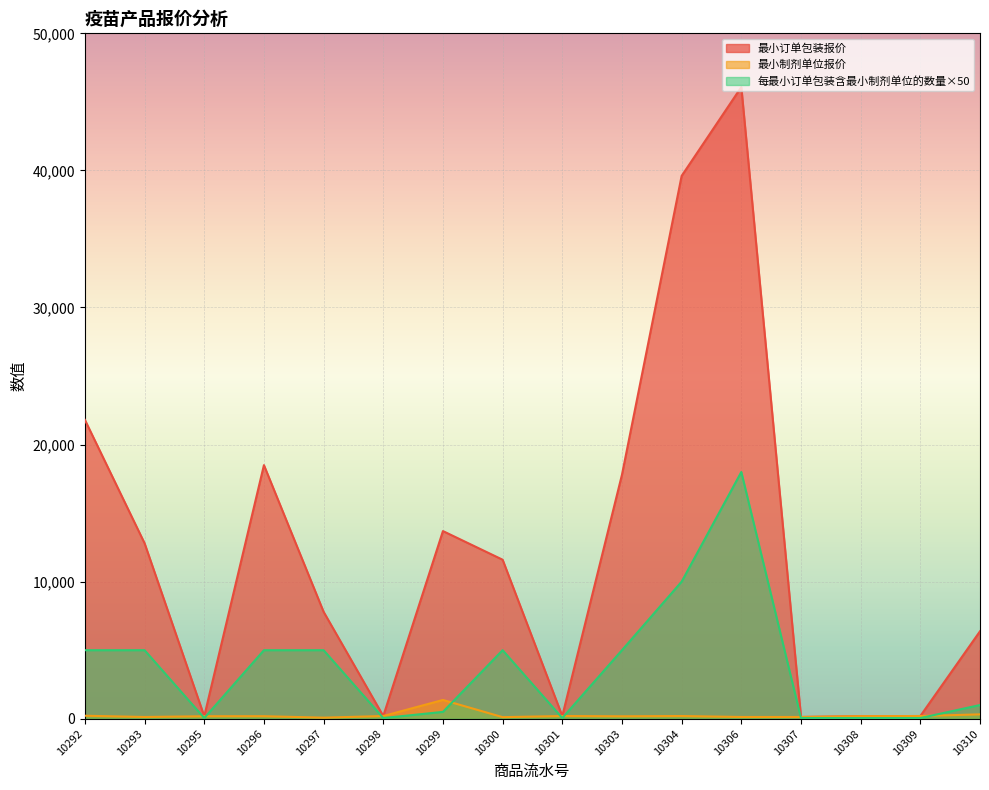

True or false: 最小订单包装报价 and 最小制剂单位报价 cross at least once.

False